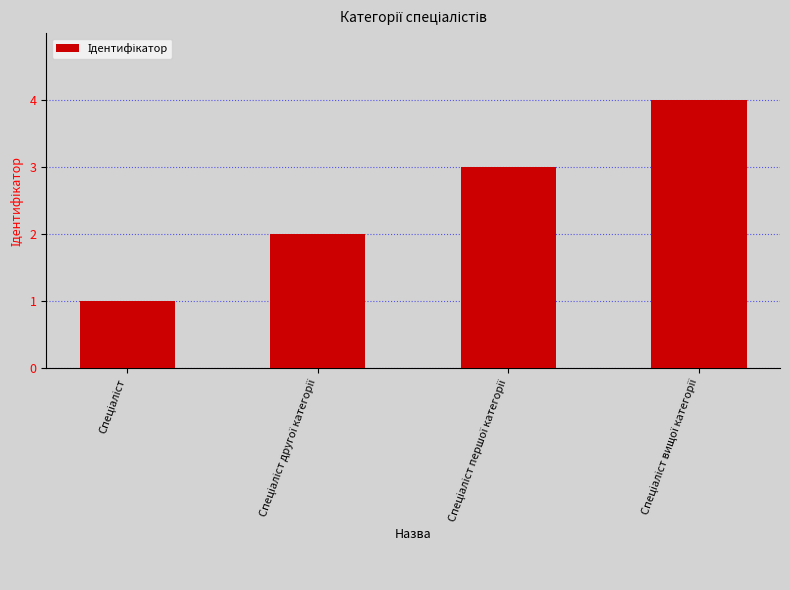

What is the greatest value displayed?

4